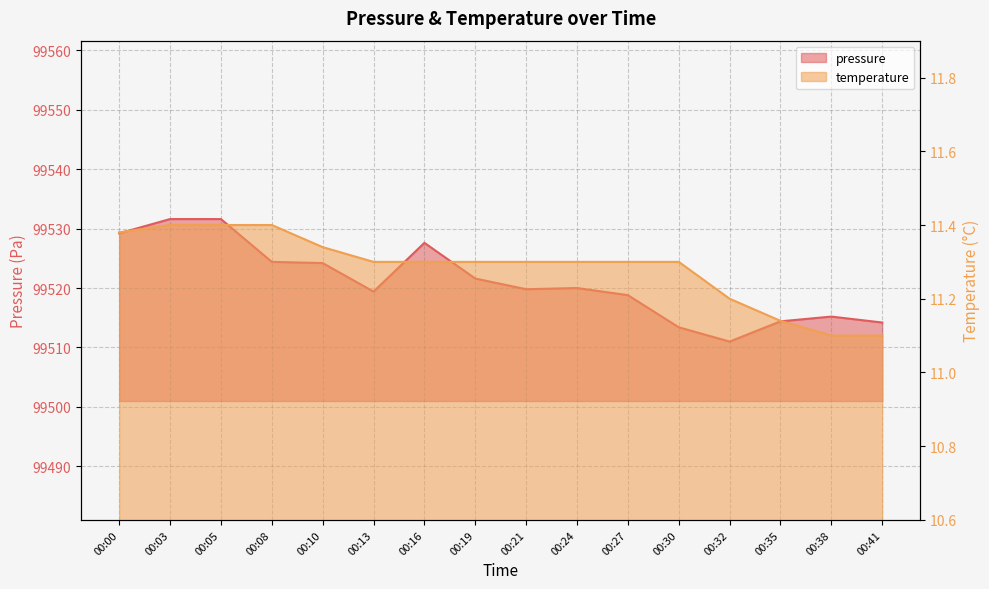

Reading left to right, what are all the values shown in this chart?

pressure: 00:00=99529.2	00:03=99531.6	00:05=99531.6	00:08=99524.4	00:10=99524.2	00:13=99519.4	00:16=99527.6	00:19=99521.6	00:21=99519.8	00:24=99520.0	00:27=99518.8	00:30=99513.4	00:32=99511.0	00:35=99514.4	00:38=99515.2	00:41=99514.2
temperature: 00:00=11.4	00:03=11.4	00:05=11.4	00:08=11.4	00:10=11.3	00:13=11.3	00:16=11.3	00:19=11.3	00:21=11.3	00:24=11.3	00:27=11.3	00:30=11.3	00:32=11.2	00:35=11.1	00:38=11.1	00:41=11.1